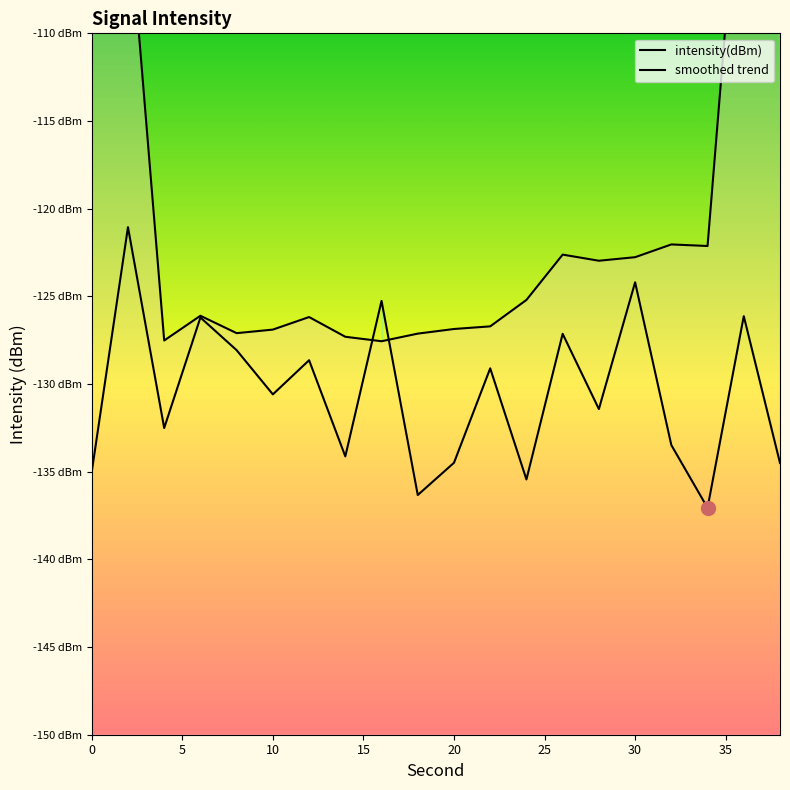

How many times do intensity(dBm) and smoothed trend cross each other?

2